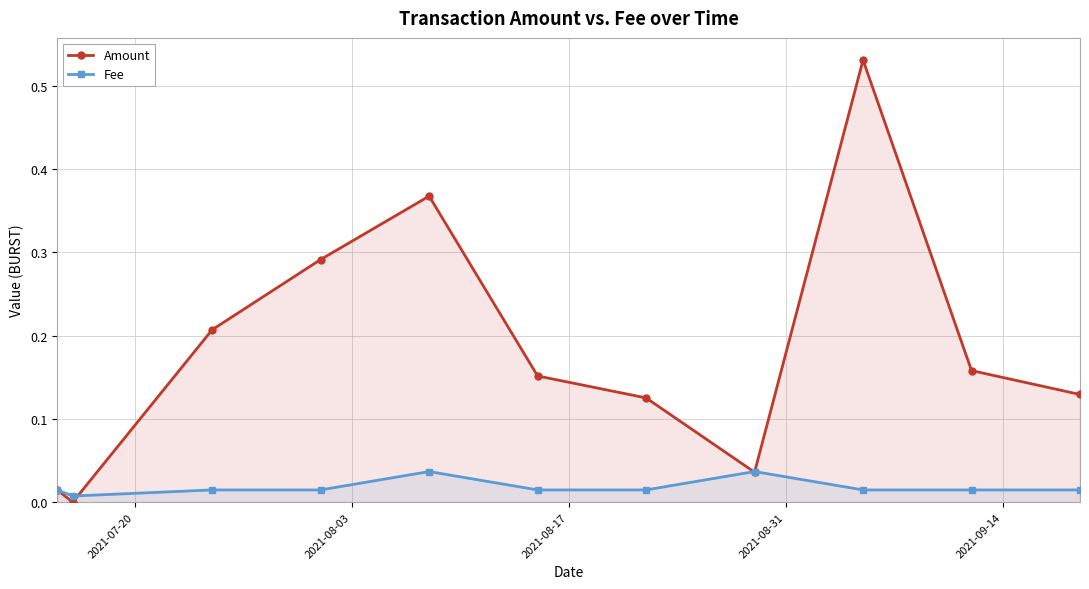

List the series in order of their overall mean, lowest first.

Fee, Amount